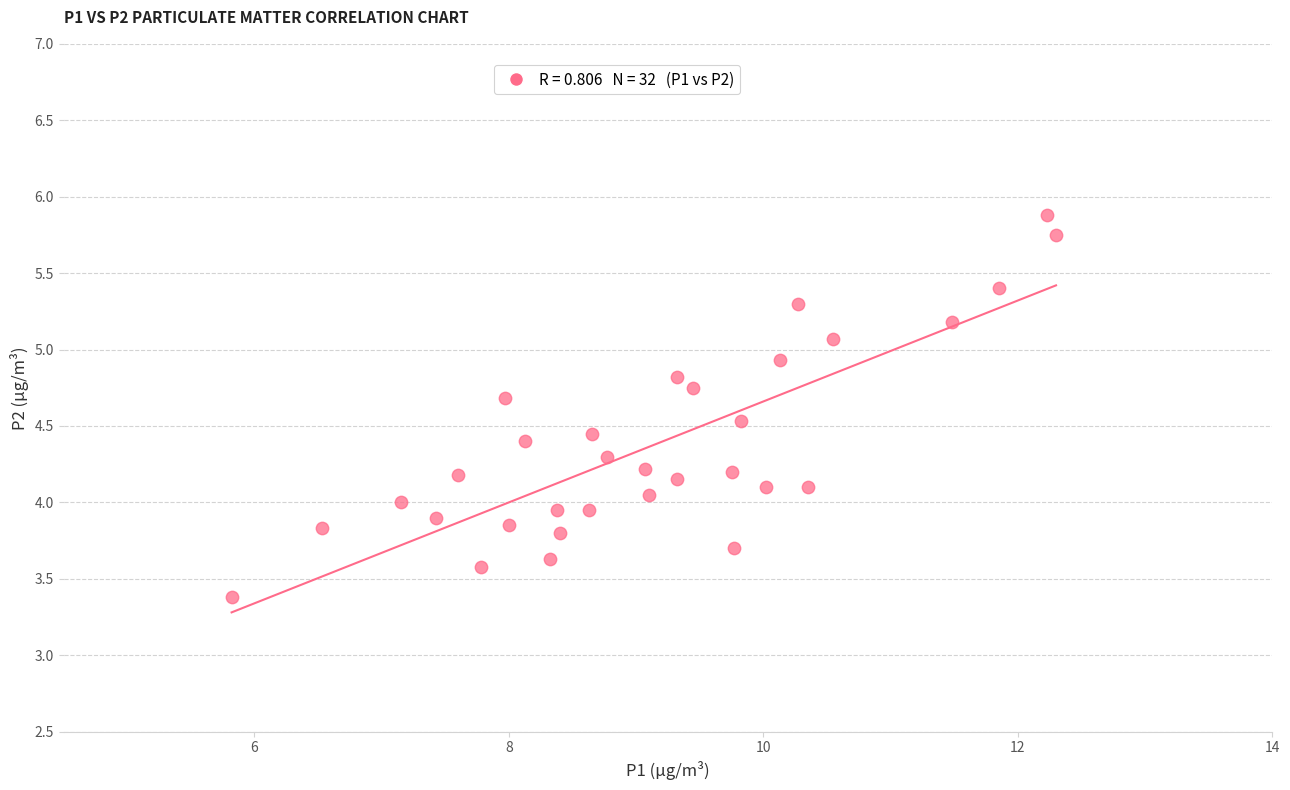

What is the range of X values (max minus min)?

6.5